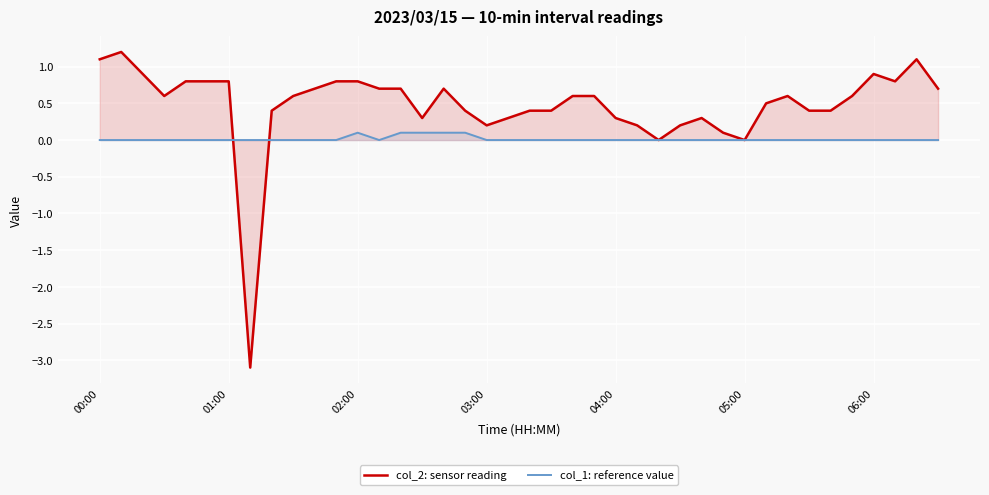

At 03:00, list the series in order from smallest to largest.

col_1: reference value, col_2: sensor reading